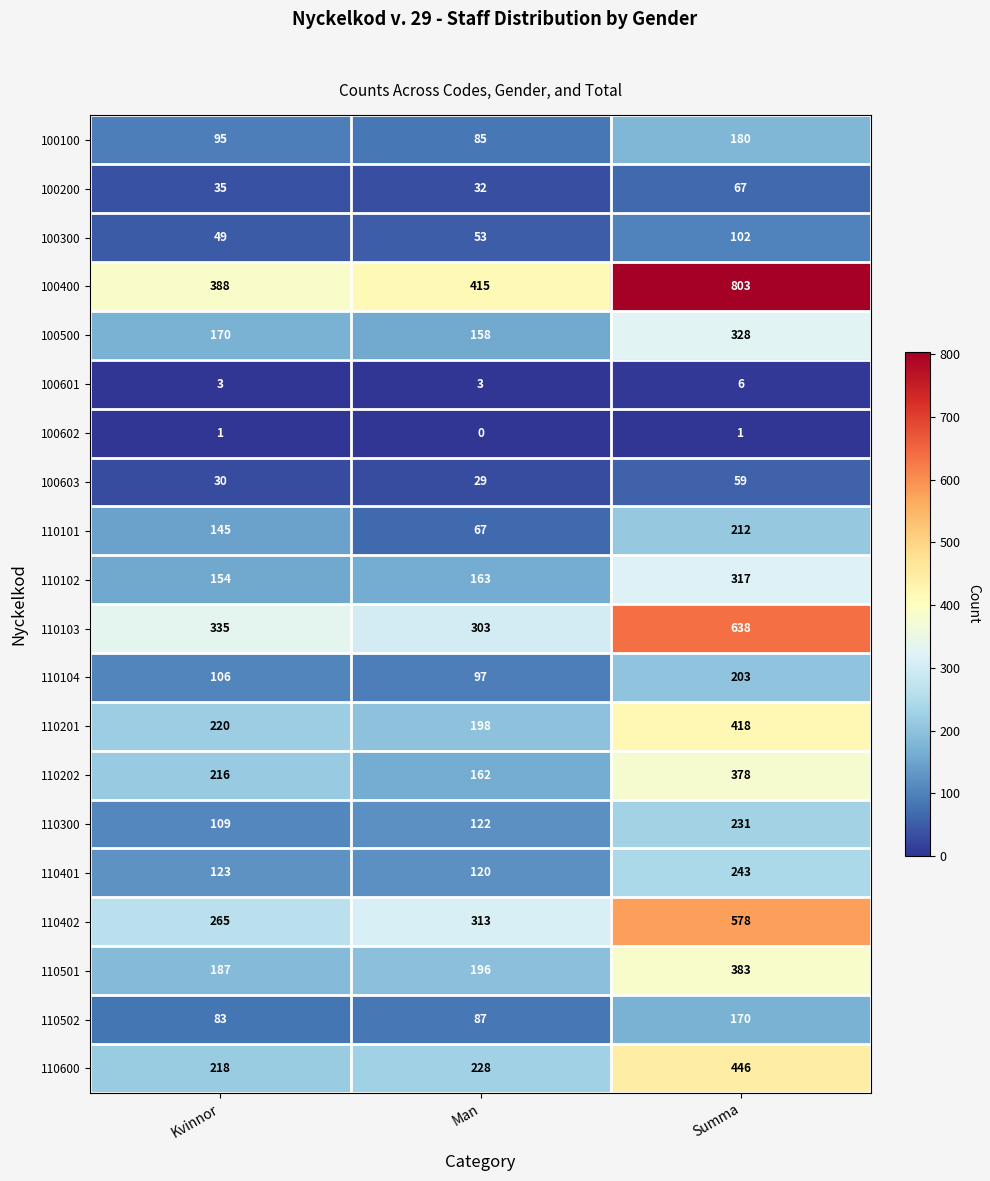

Is it true that 110501 equals 196 at Man?

True